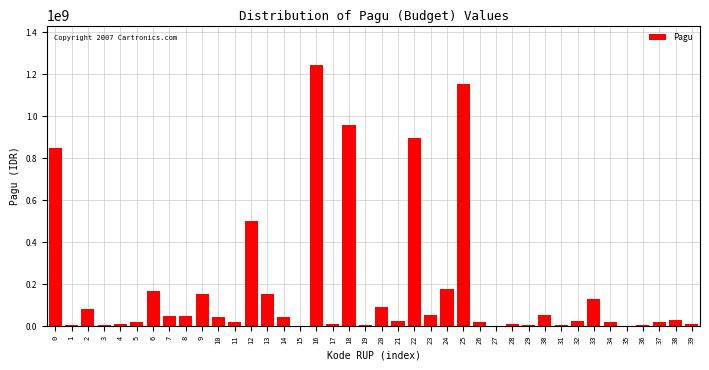

What is the maximum value shown in the chart?

1244880000